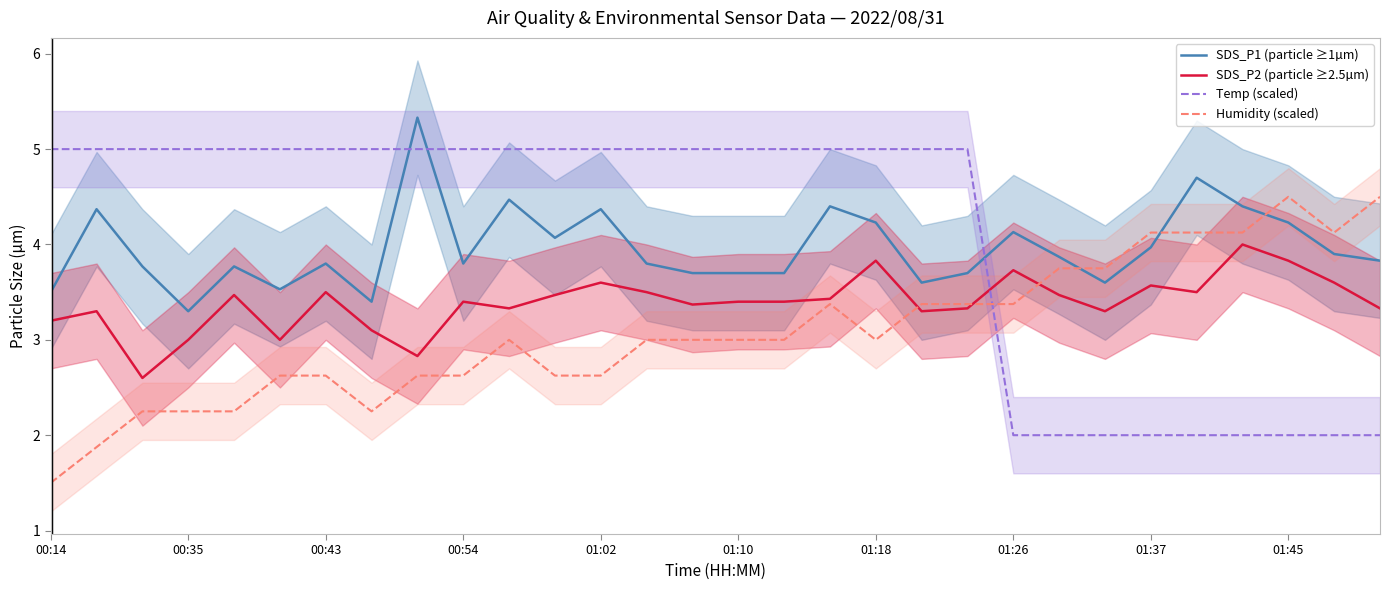

What is the value of the SDS_P2 (particle ≥2.5µm) point at the 10th from the left?

3.4